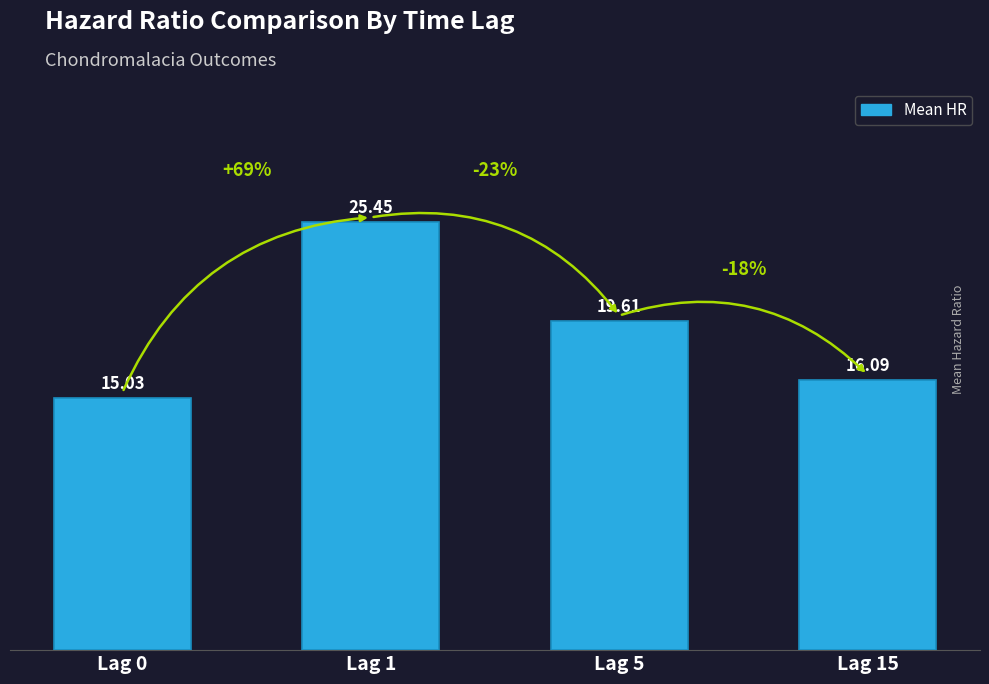

True or false: the data shows 20.6 at Lag 0.

False